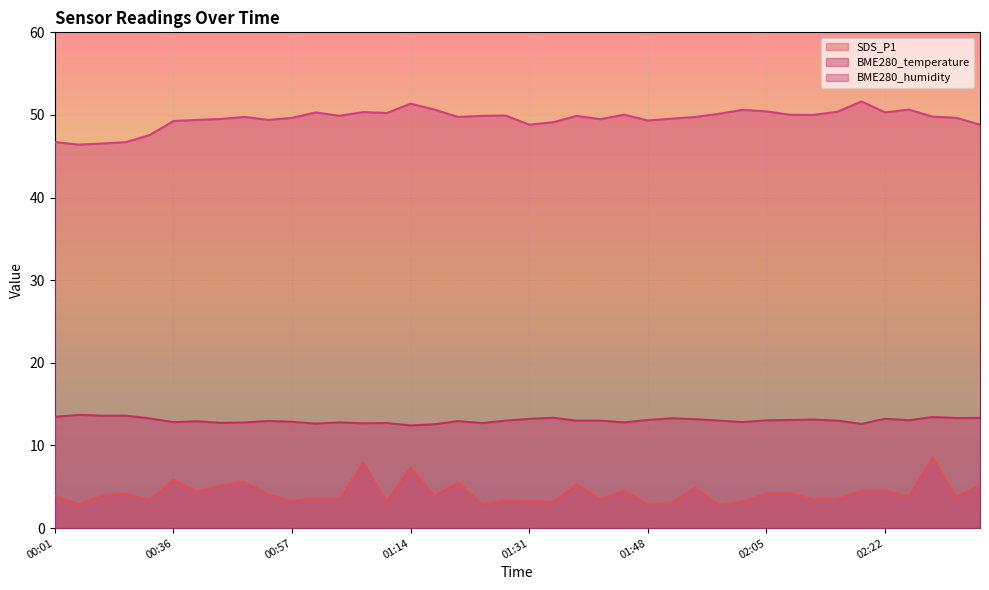

Where is the first local minimum for SDS_P1?

00:04